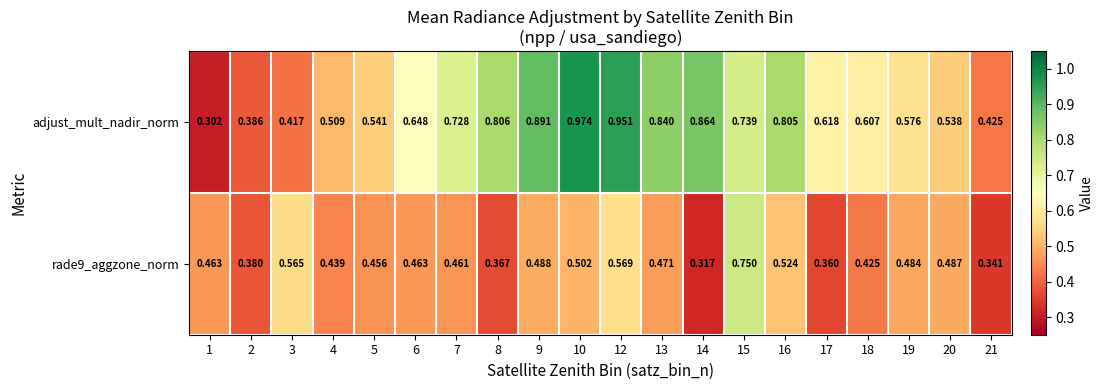

Is the value of adjust_mult_nadir_norm at 17 greater than the value of rade9_aggzone_norm at 10?

Yes